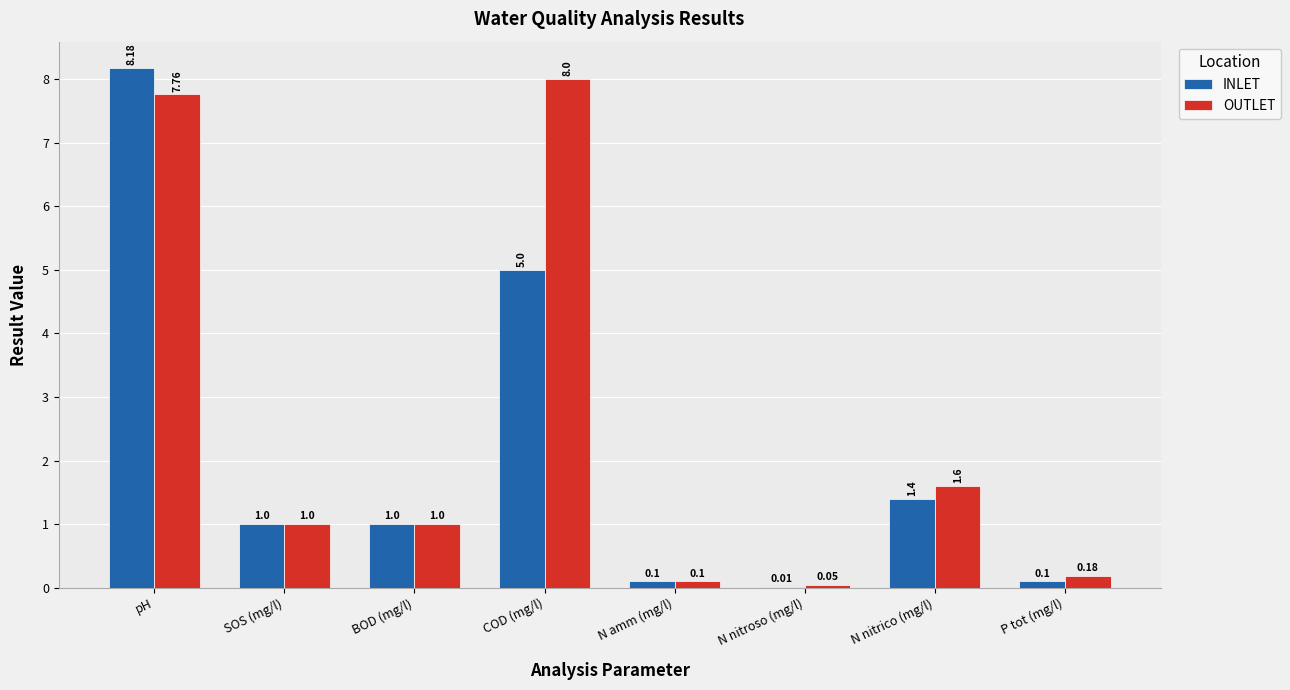

How many groups of bars are there?

8